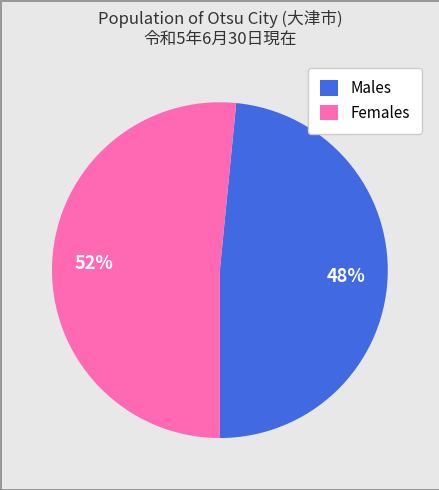

The Males slice represents 48% of the pie. True or false?

True